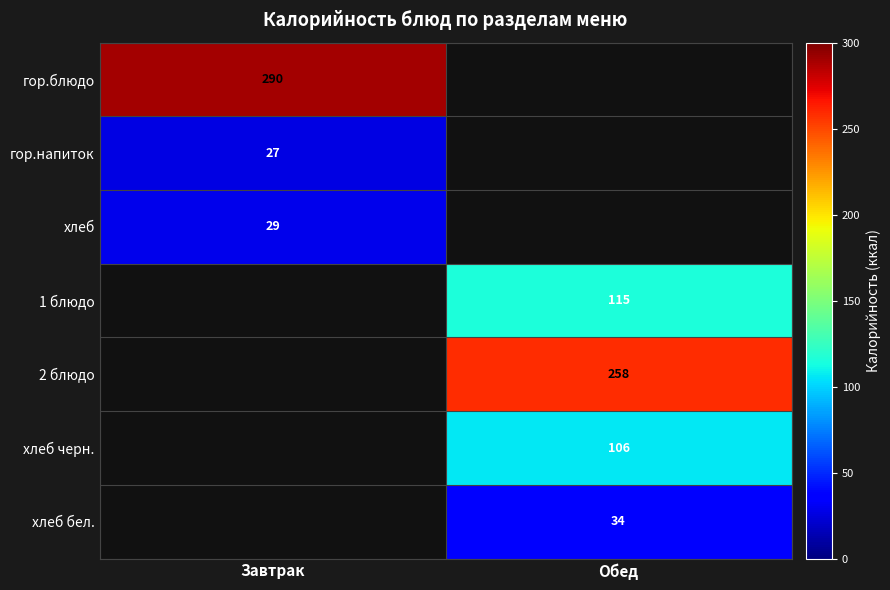

Is it true that хлеб equals 29 at Завтрак?

True